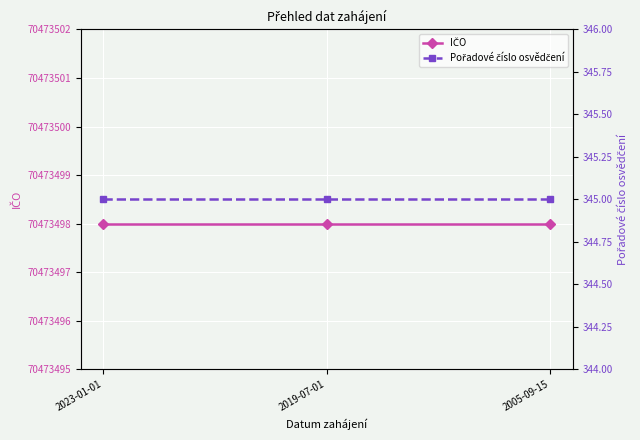

What is the label of the 3rd point from the left?

2005-09-15